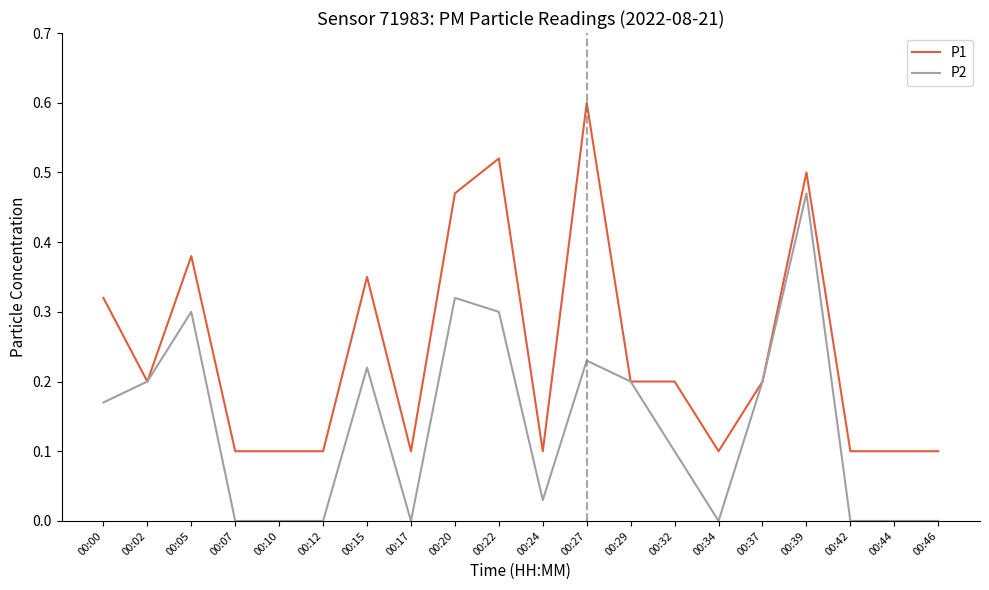

How many lines are shown in the chart?

2